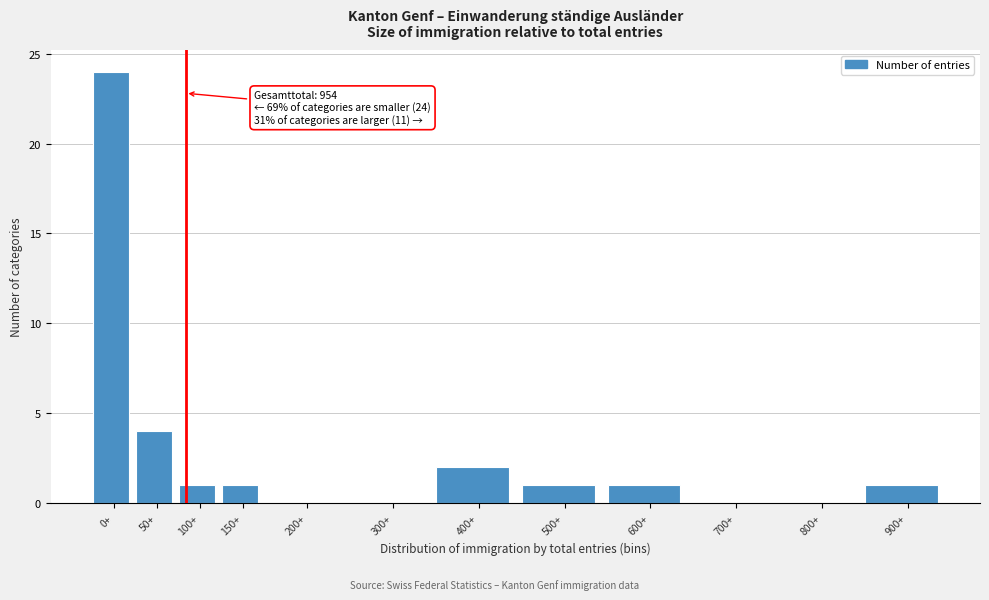

Reading right to left, transcribe all the data shown in this chart.

900+=1	800+=0	700+=0	600+=1	500+=1	400+=2	300+=0	200+=0	150+=1	100+=1	50+=4	0+=24